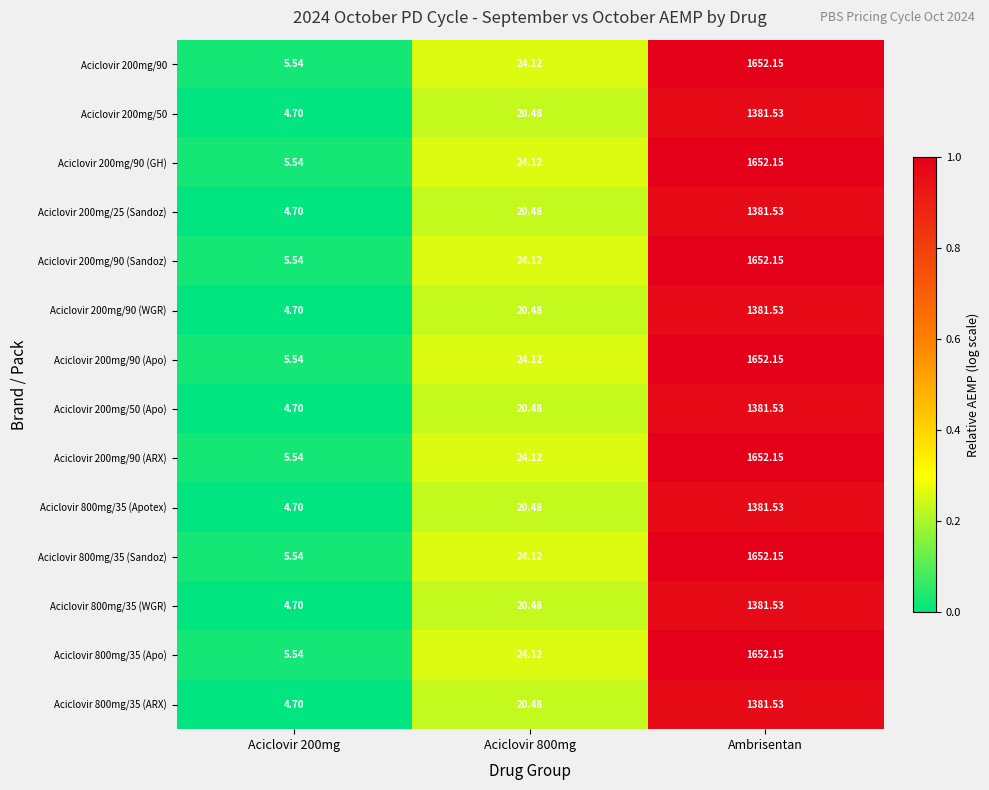

Which label corresponds to the smallest value in the chart?

Aciclovir 200mg